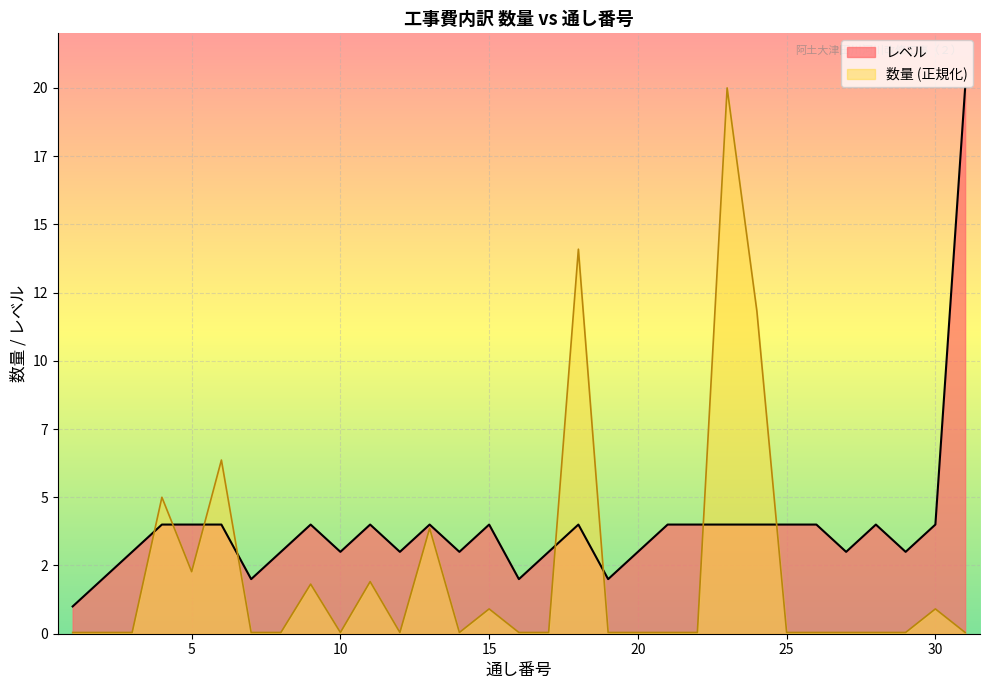

How many interior local peaks (higher than both neighbors) does the data have?

6